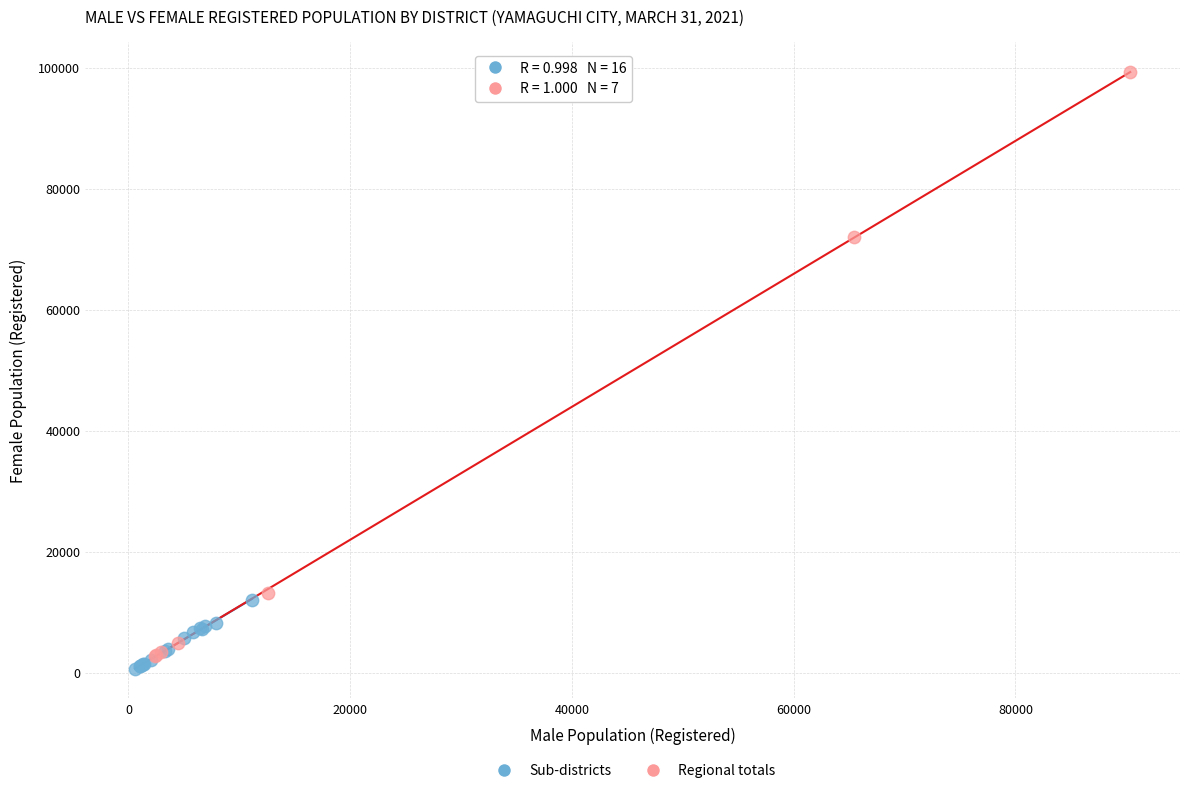

Which series has the largest Y range (max minus min)?

Regional totals